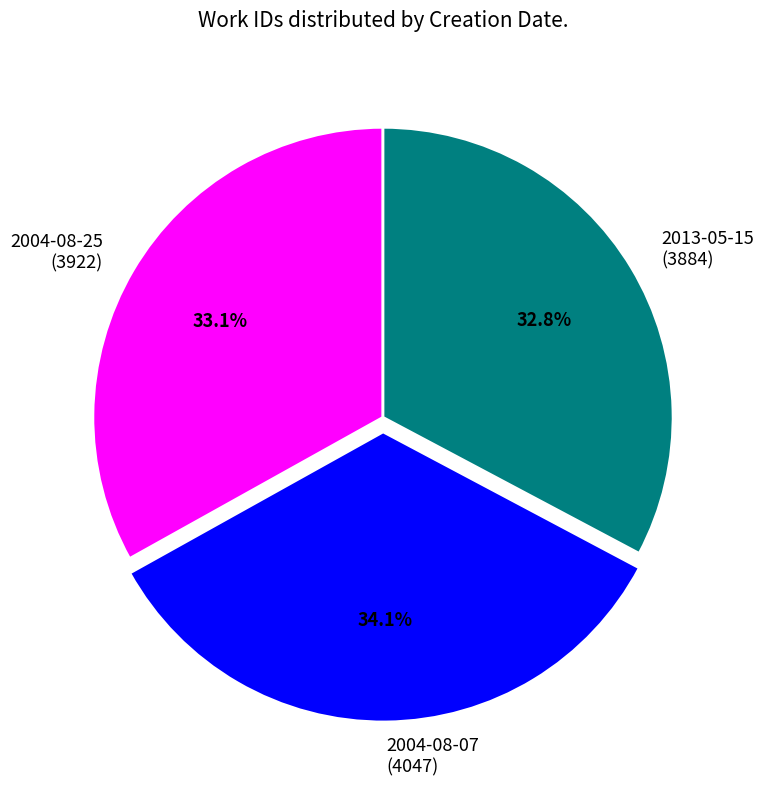

Is there any slice that represents more than half of the pie?

No